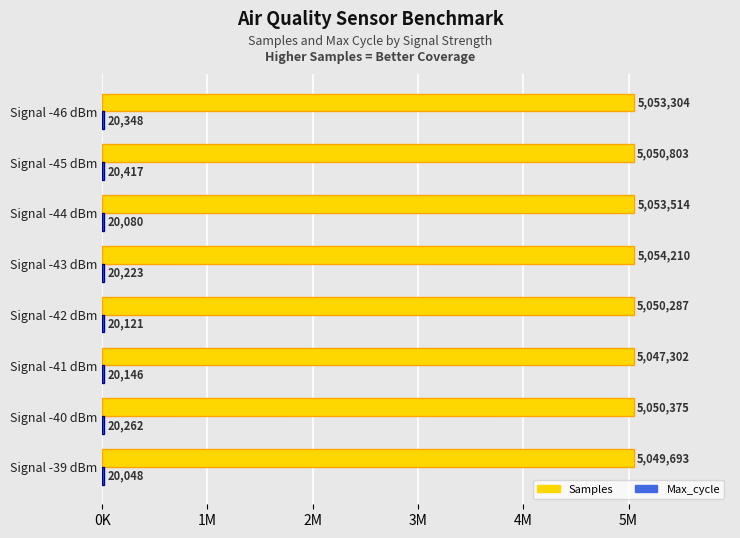

How many series are shown in this chart?

2